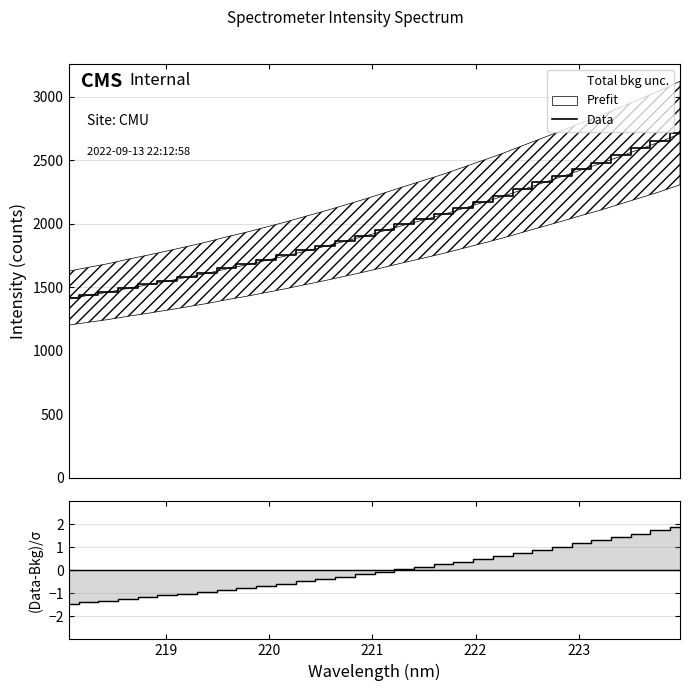

What is the maximum value shown in the chart?

2714.1